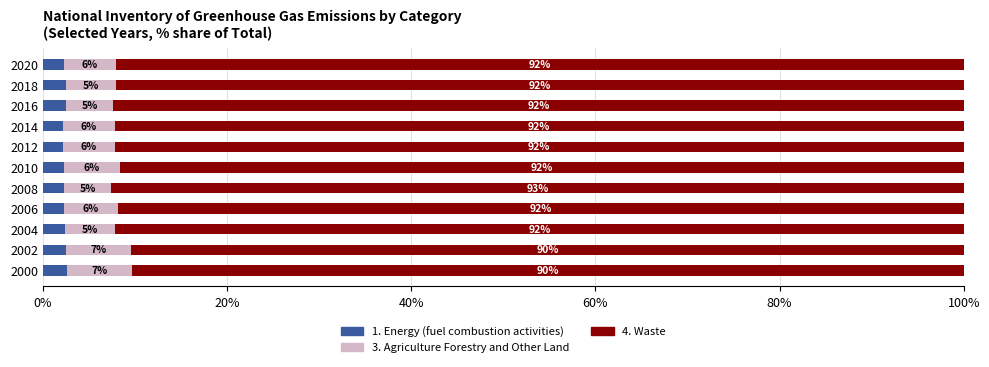

Is it true that 1. Energy (fuel combustion activities) equals 2.5 at 2016?

True